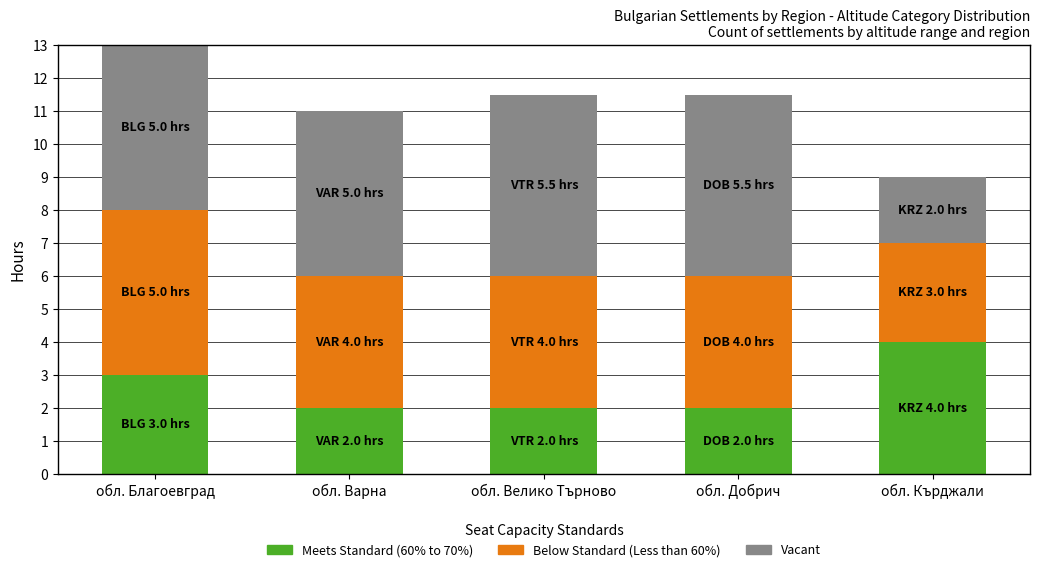

What are all the series names shown in the legend?

Meets Standard (60% to 70%), Below Standard (Less than 60%), Vacant